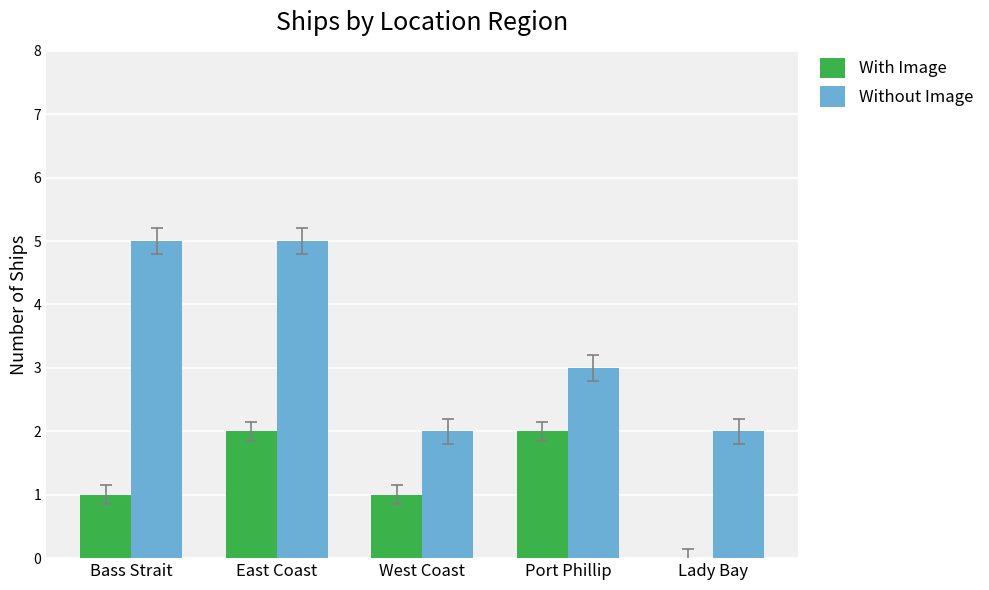

What is the maximum value for With Image?

2